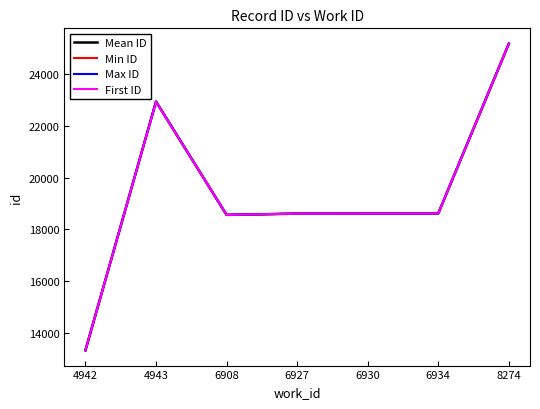

At which category is the sum across all series the highest?

8274